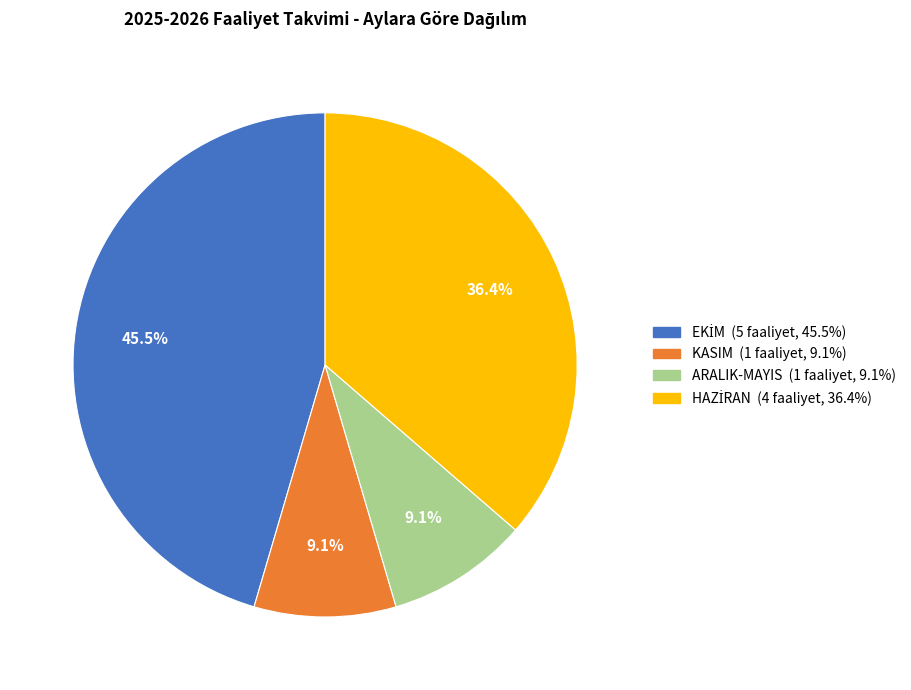

Is there a majority slice in this chart?

No